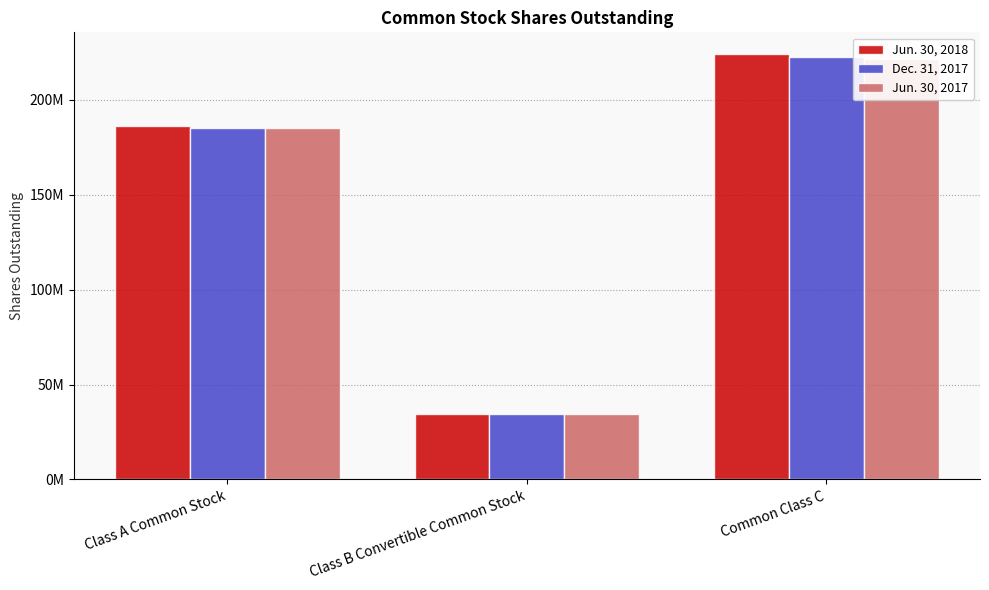

Rank the series at Common Class C from lowest to highest value.

Jun. 30, 2017, Dec. 31, 2017, Jun. 30, 2018